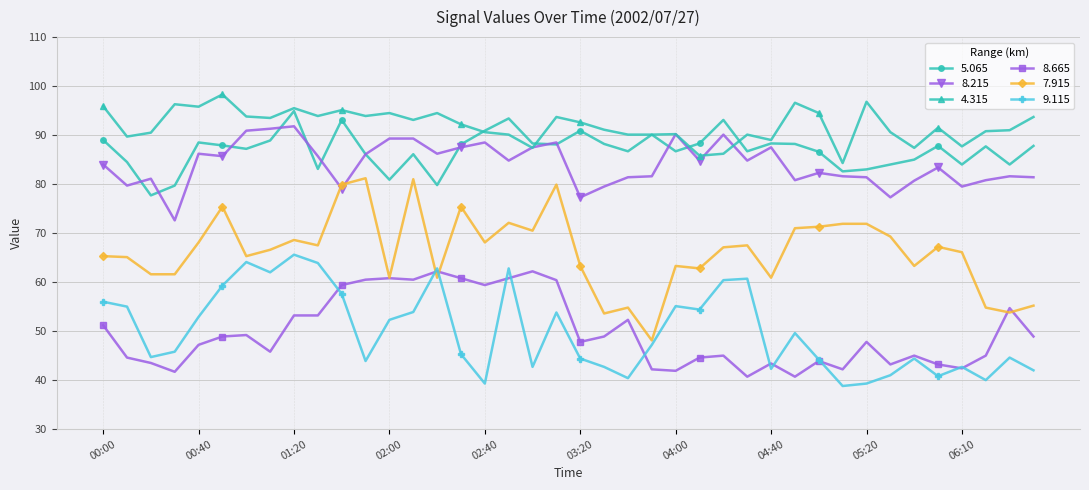

After their last crossing, which series has the higher values: 8.215 or 7.915?

8.215